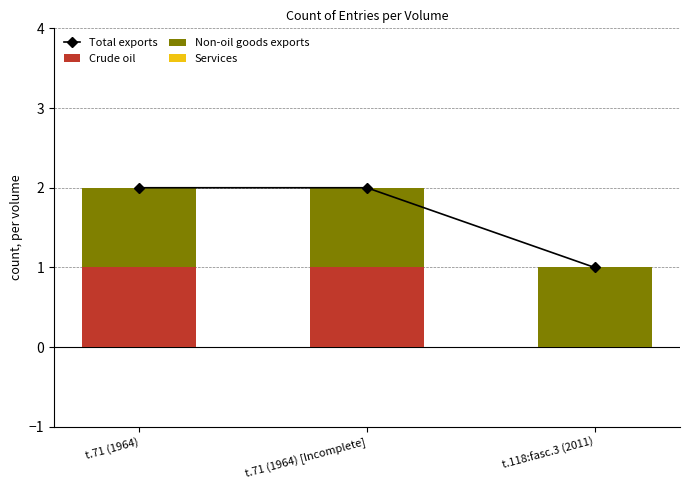

Which label corresponds to the smallest value in the chart?

t.118:fasc.3 (2011)